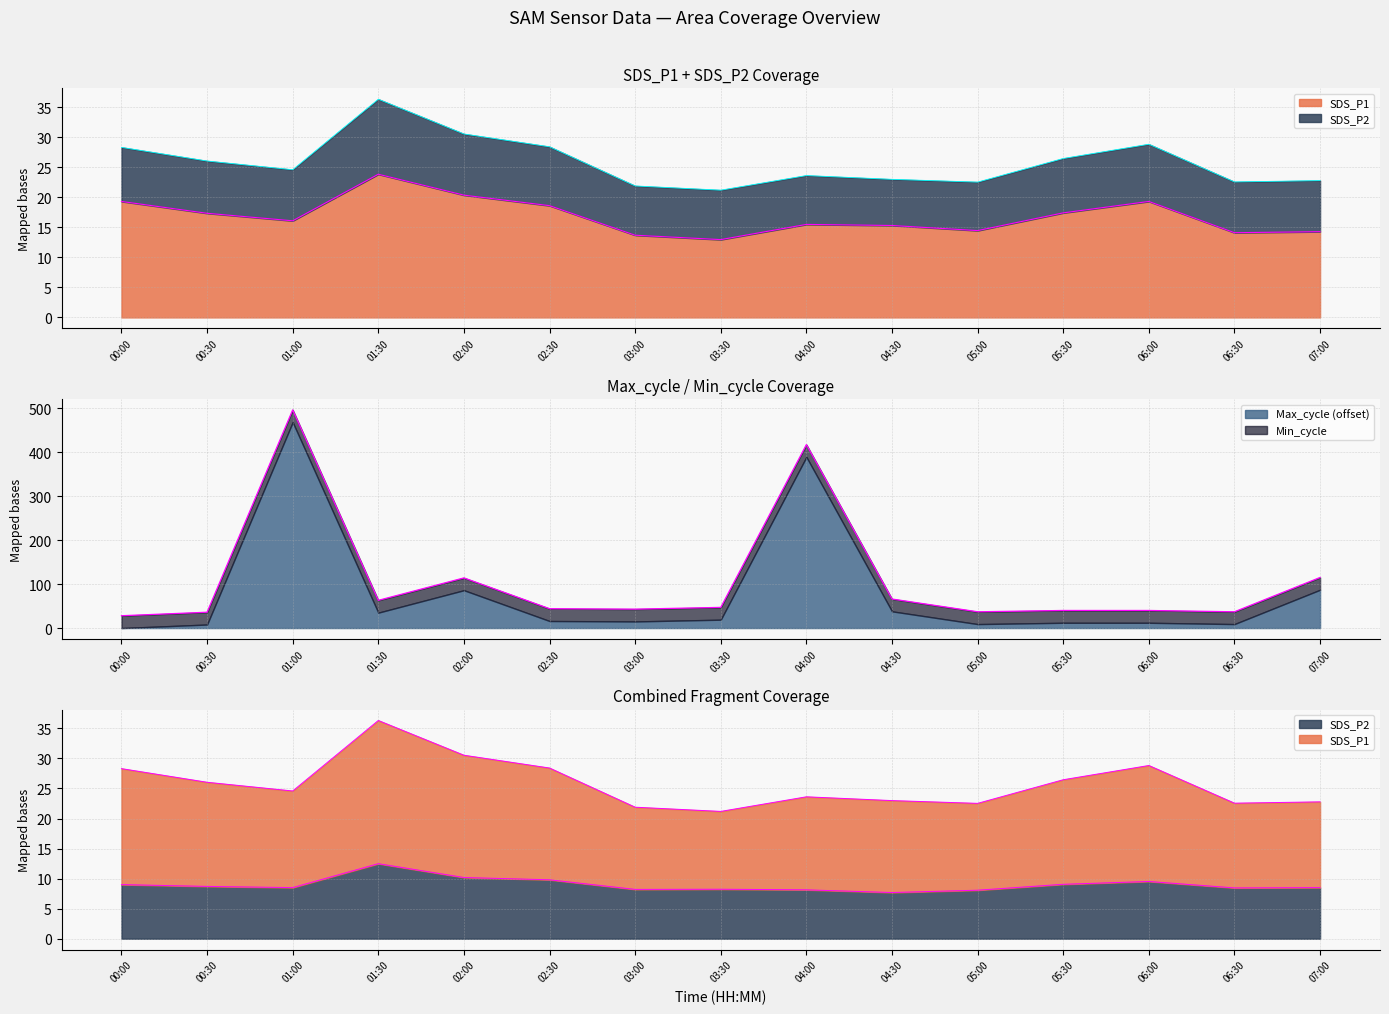

How many lines are shown in the chart?

3